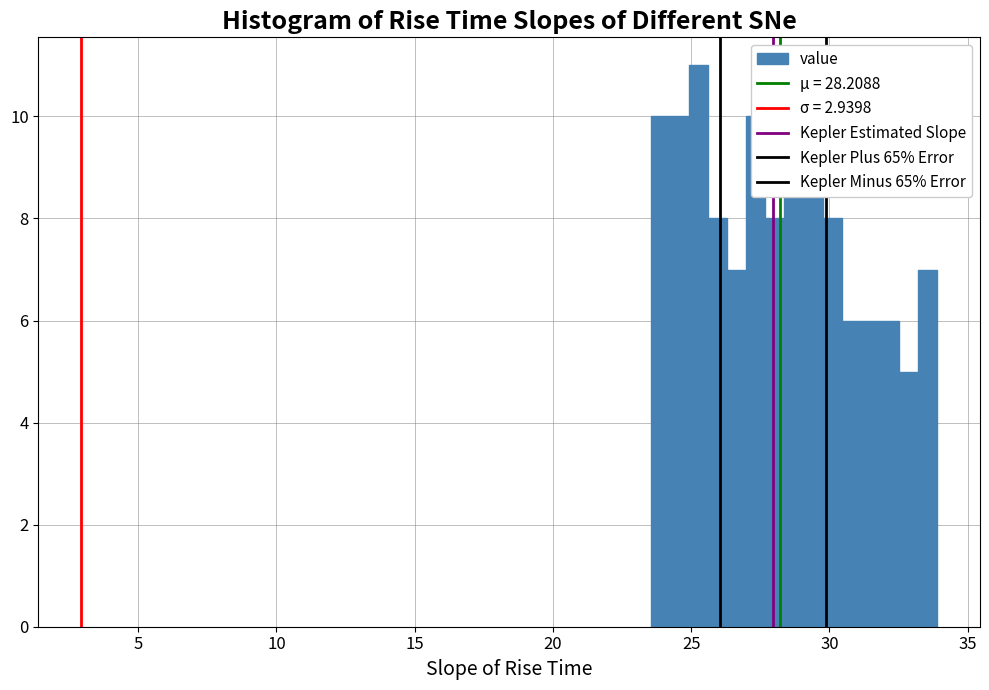

Around what value on the x-axis is the tallest bar? Give the approximate position of its centre, as read against the axis.

25.5